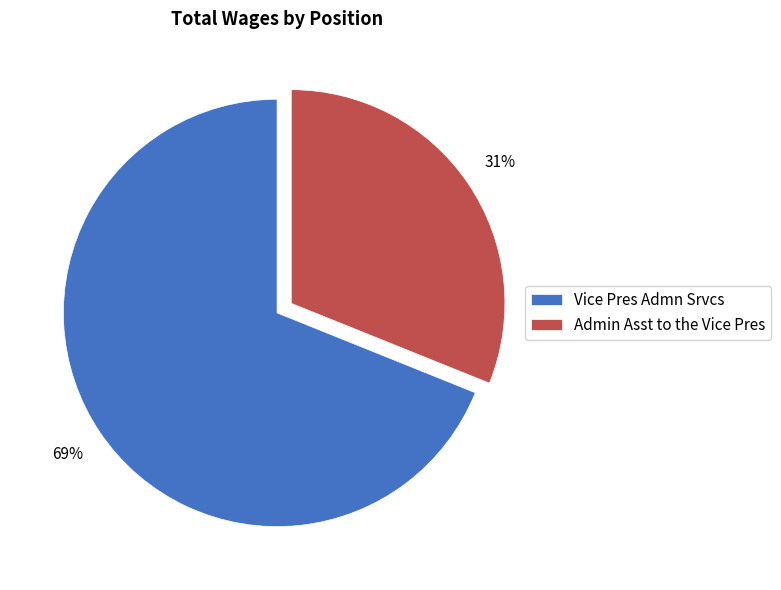

How many slices are in this pie chart?

2